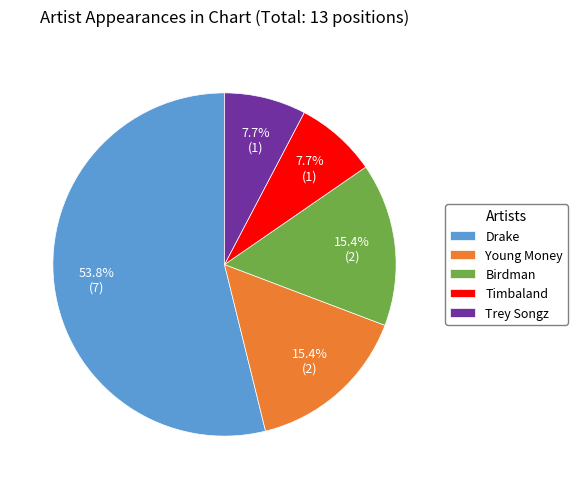

Which category has the biggest portion of the pie?

Drake